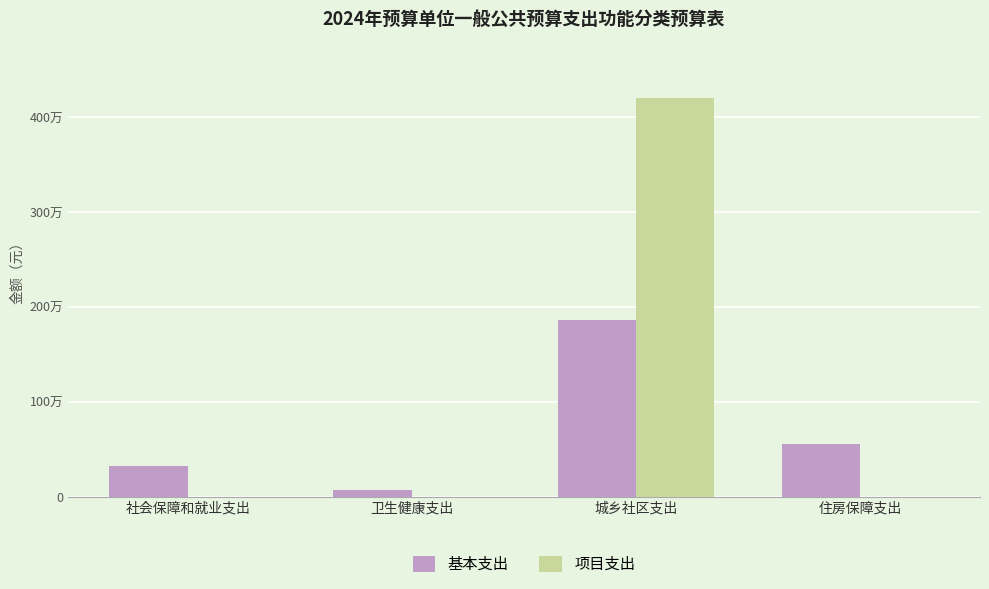

At which category is the sum across all series the highest?

城乡社区支出